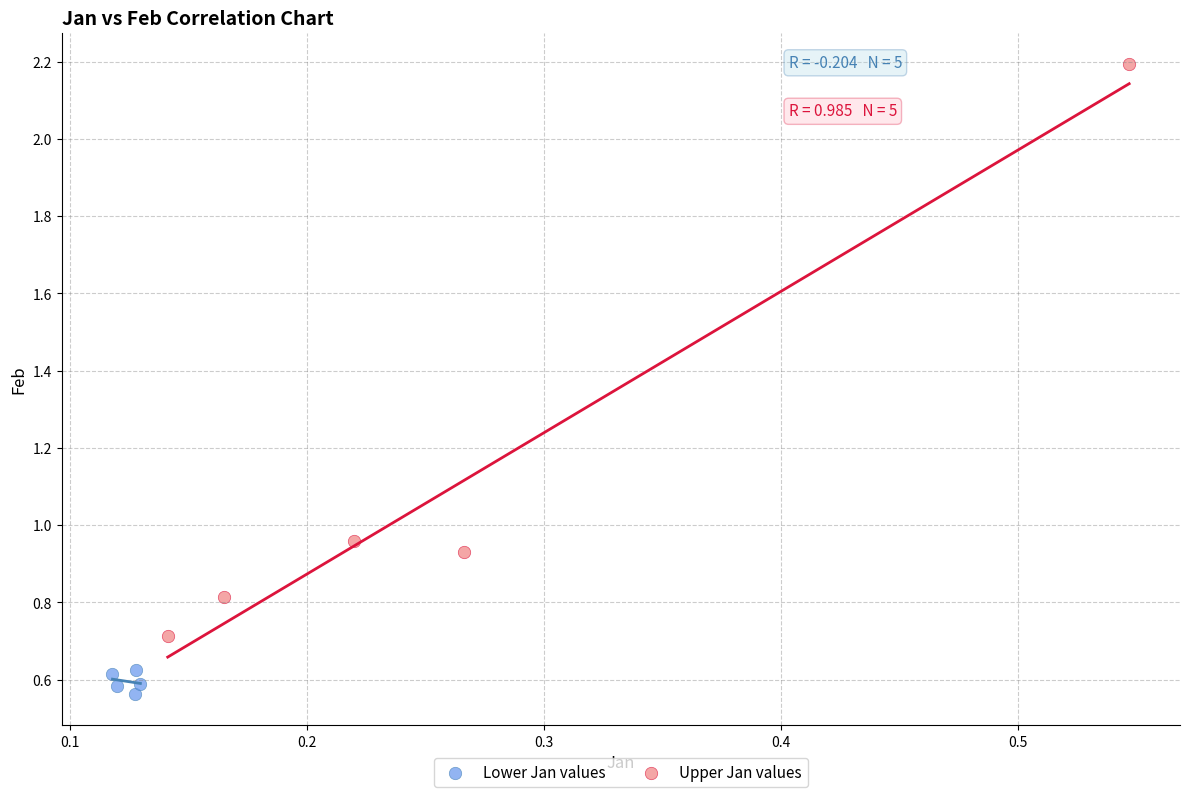

Which series has the largest Y range (max minus min)?

Upper Jan values